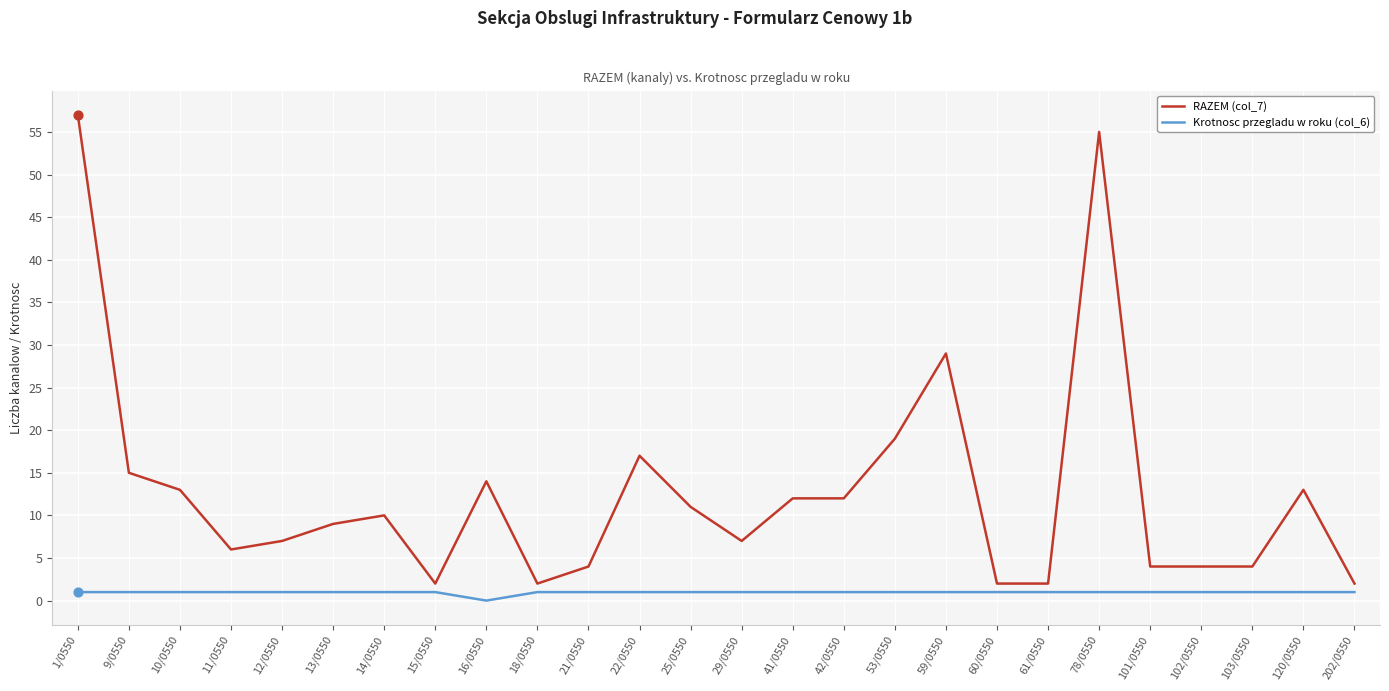

Which series has the largest total across all categories?

RAZEM (col_7)